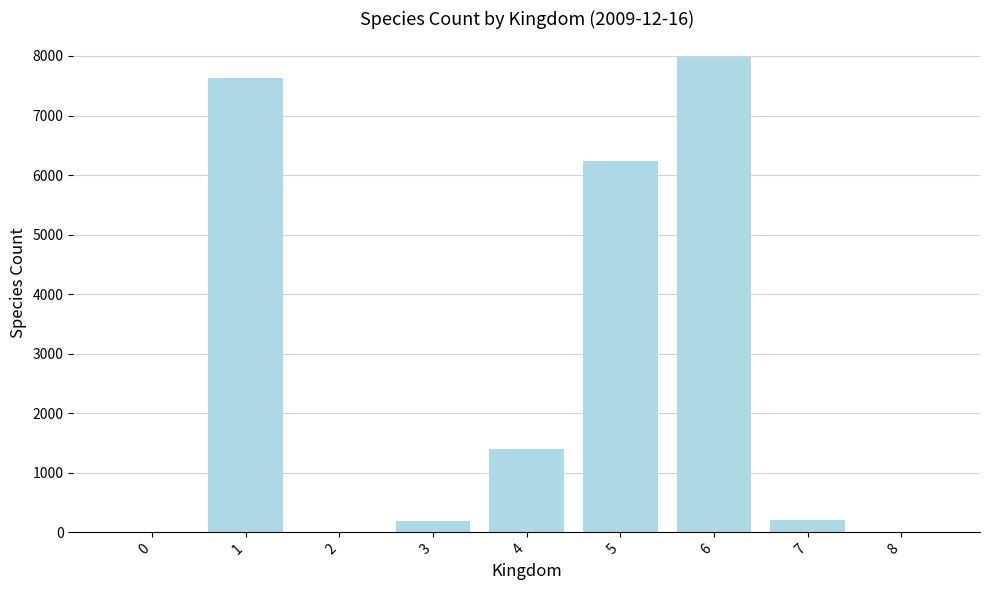

What is the greatest value displayed?

7986